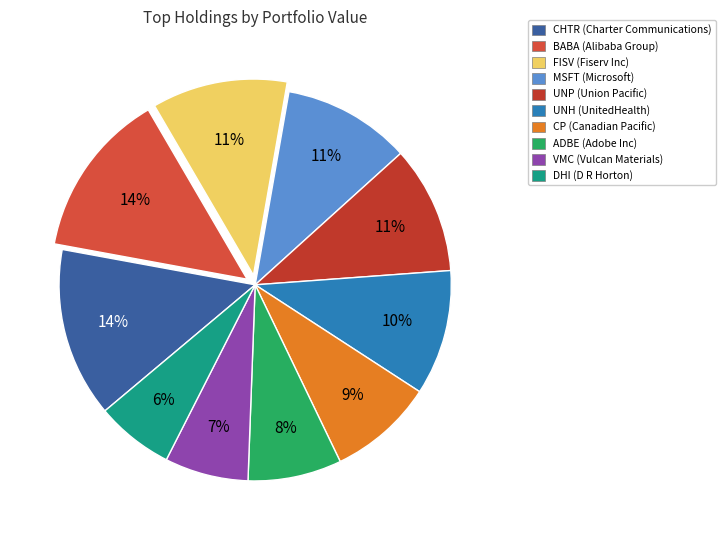

Is CHTR the majority of the pie?

No